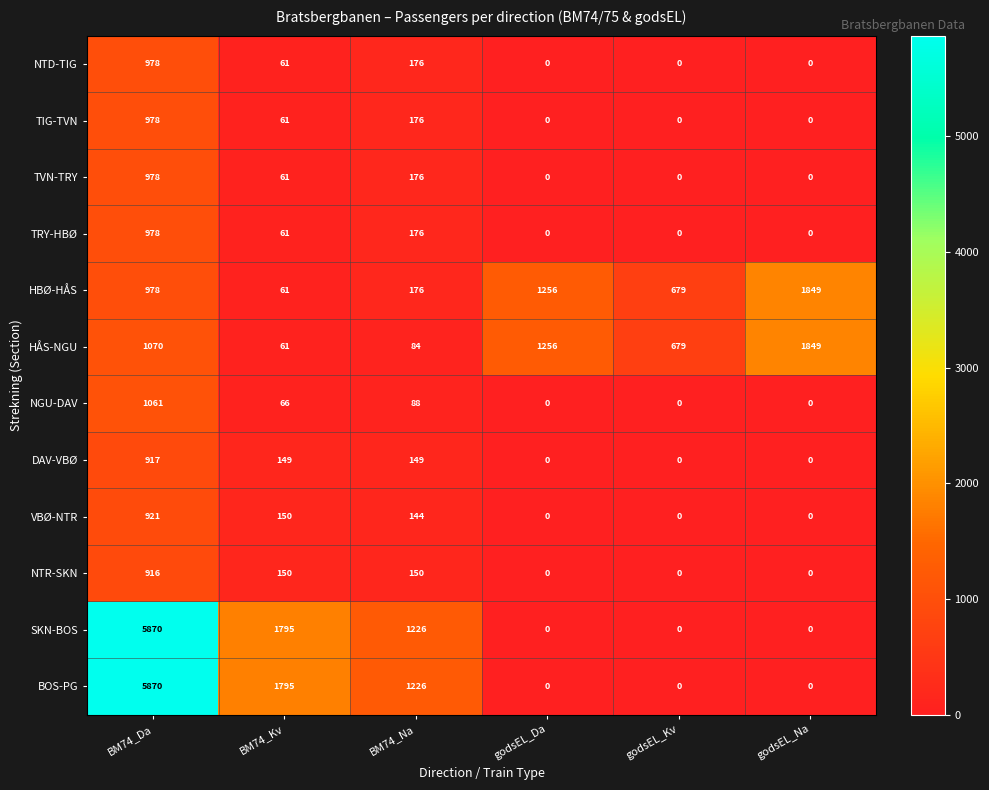

At which category does the chart reach its peak across all series?

BM74_Da